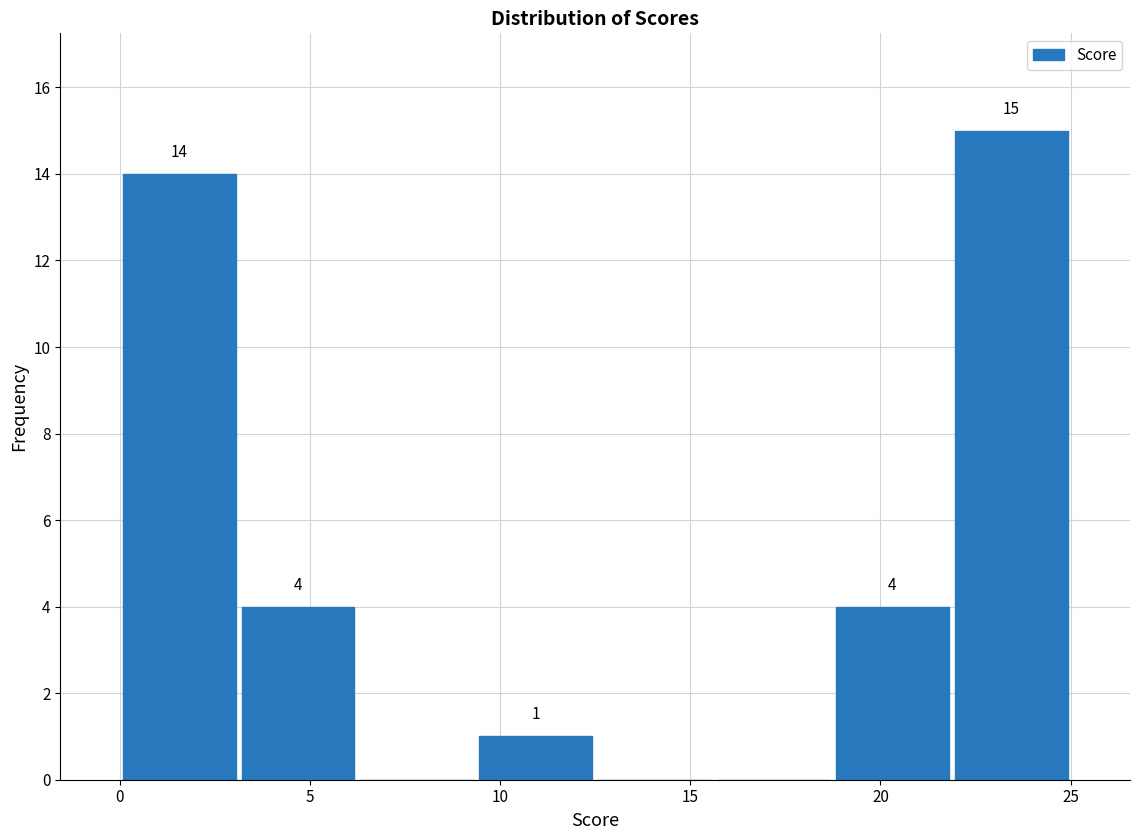

Over which range of the x-axis is the bar tallest?

22.0 to 25.0